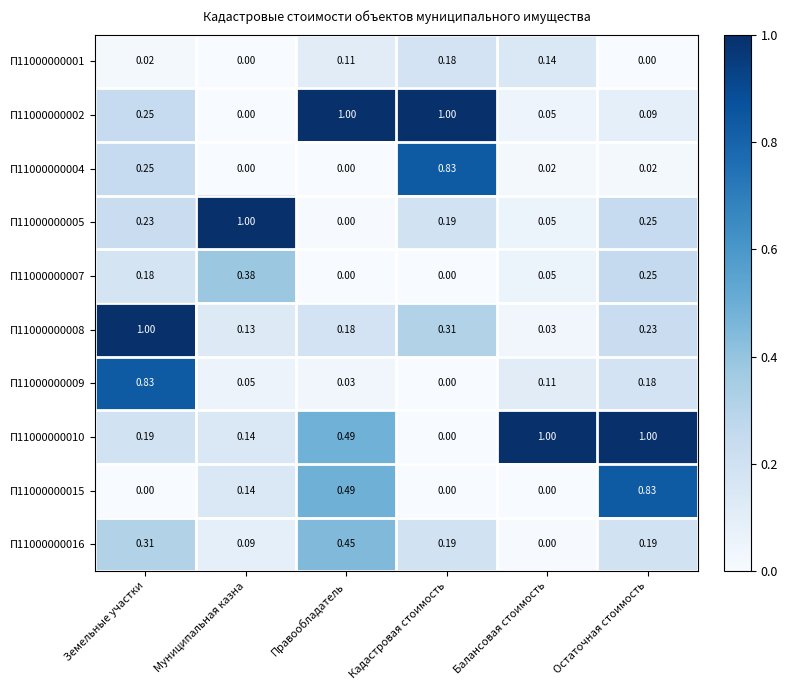

At which label is П11000000009 closest to 0?

Кадастровая стоимость